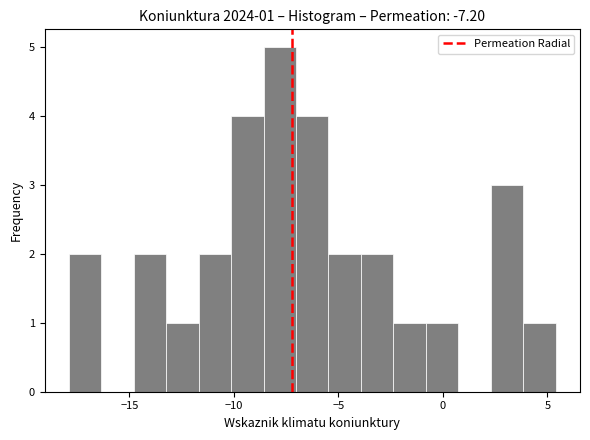

Around what value on the x-axis is the tallest bar? Give the approximate position of its centre, as read against the axis.

-8.0